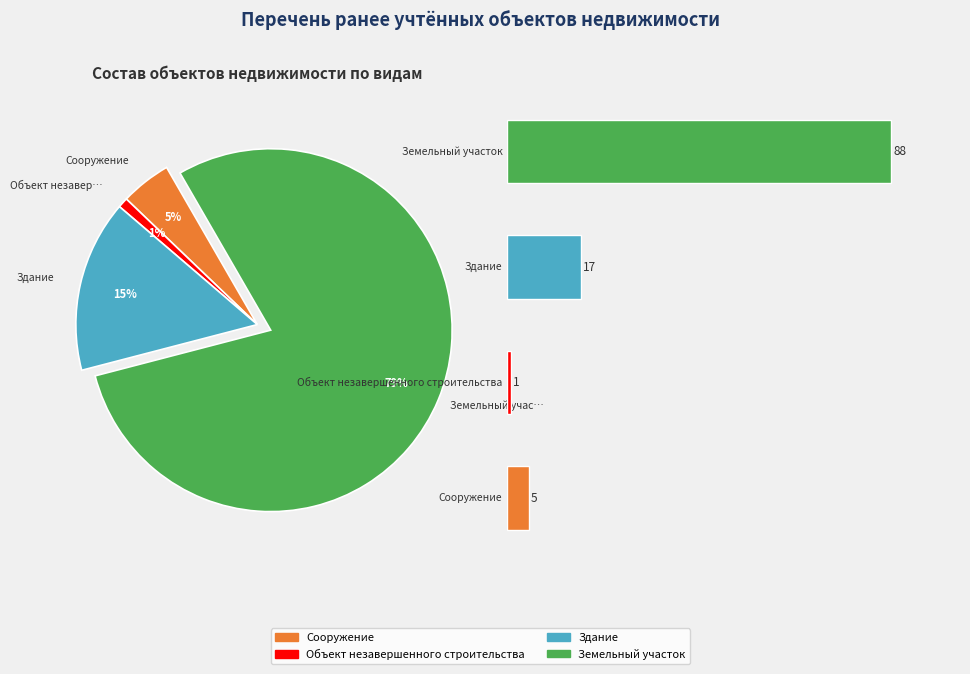

Rank the categories by value from lowest to highest.

1.0, 0.0, 2.0, 3.0